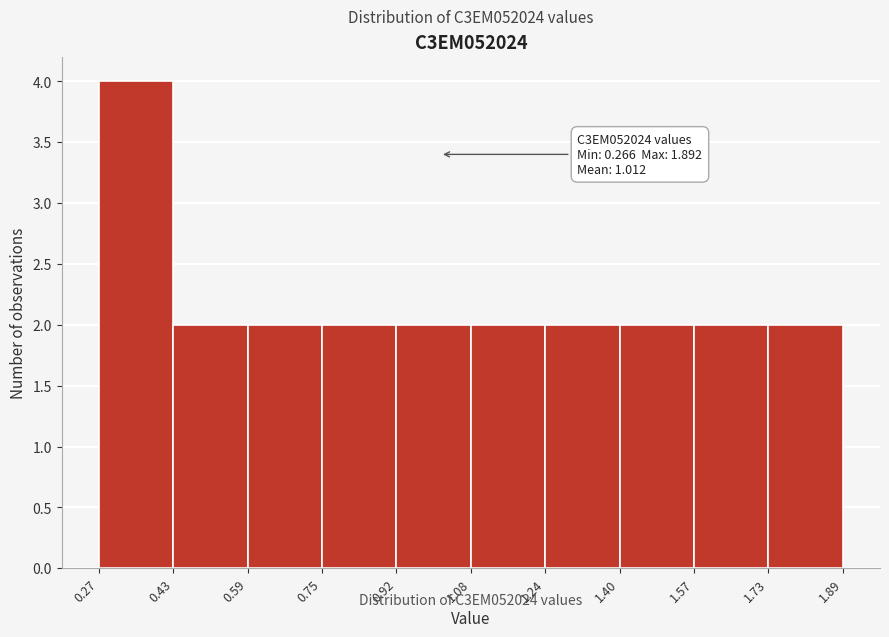

Over which range of the x-axis is the bar tallest?

0.27 to 0.43